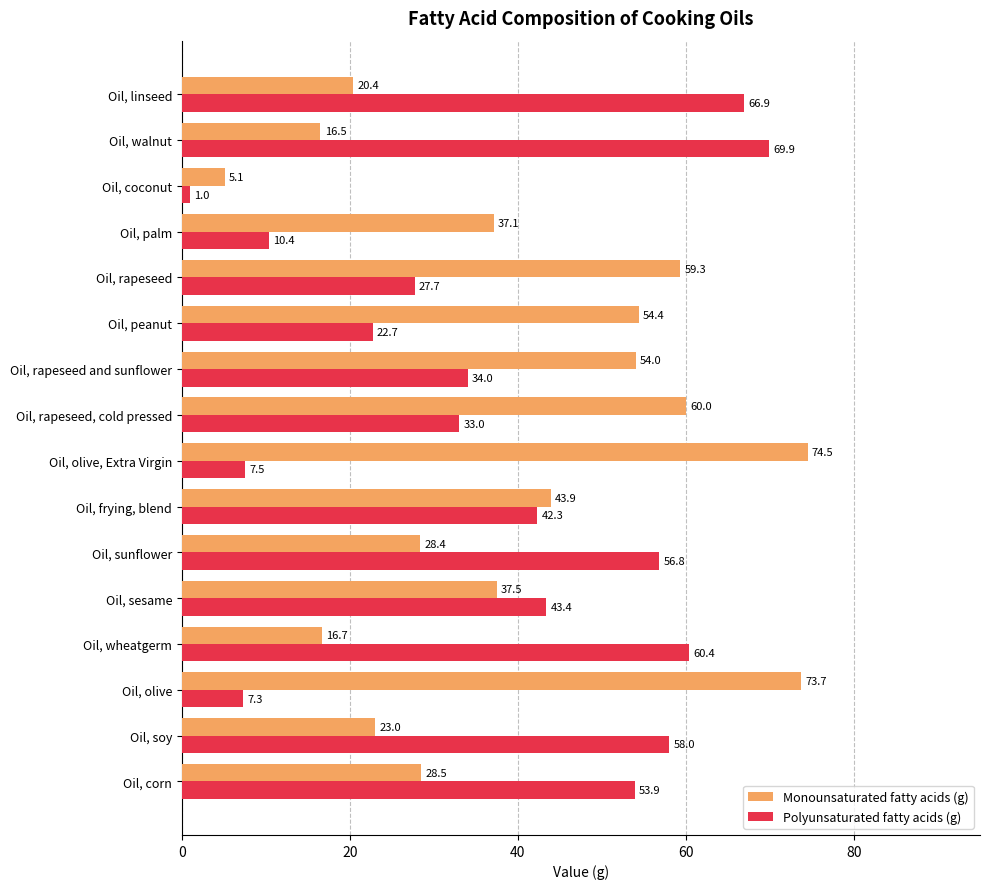

What is the average value of the Polyunsaturated fatty acids (g) series?

37.2